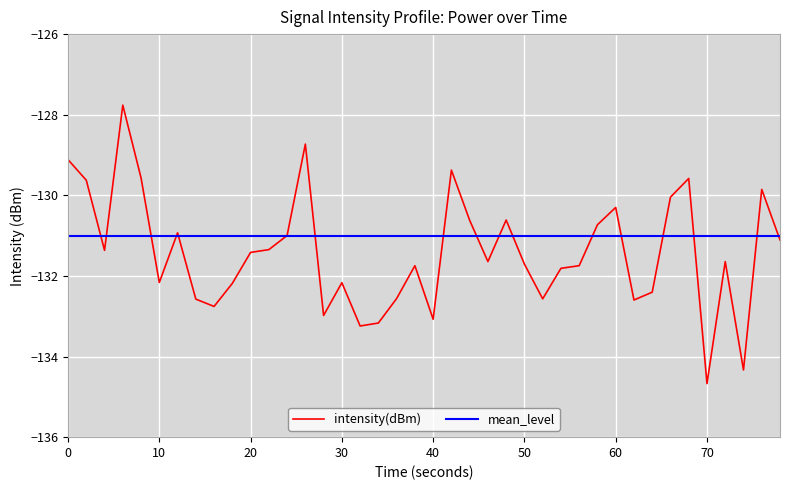

Which series has the largest total across all categories?

mean_level